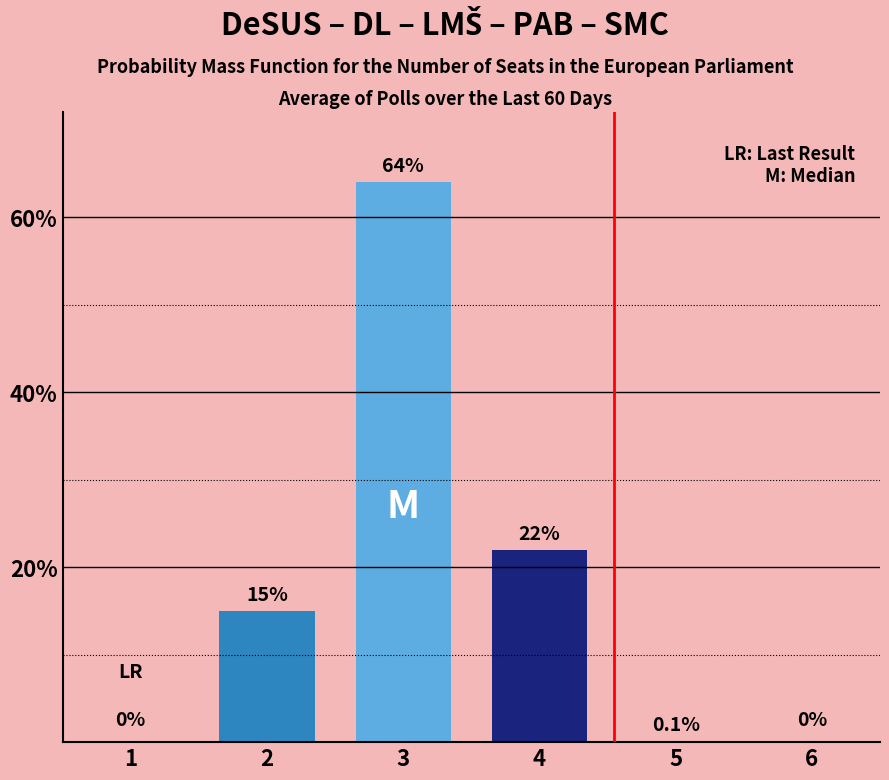

Are the bars horizontal?

No